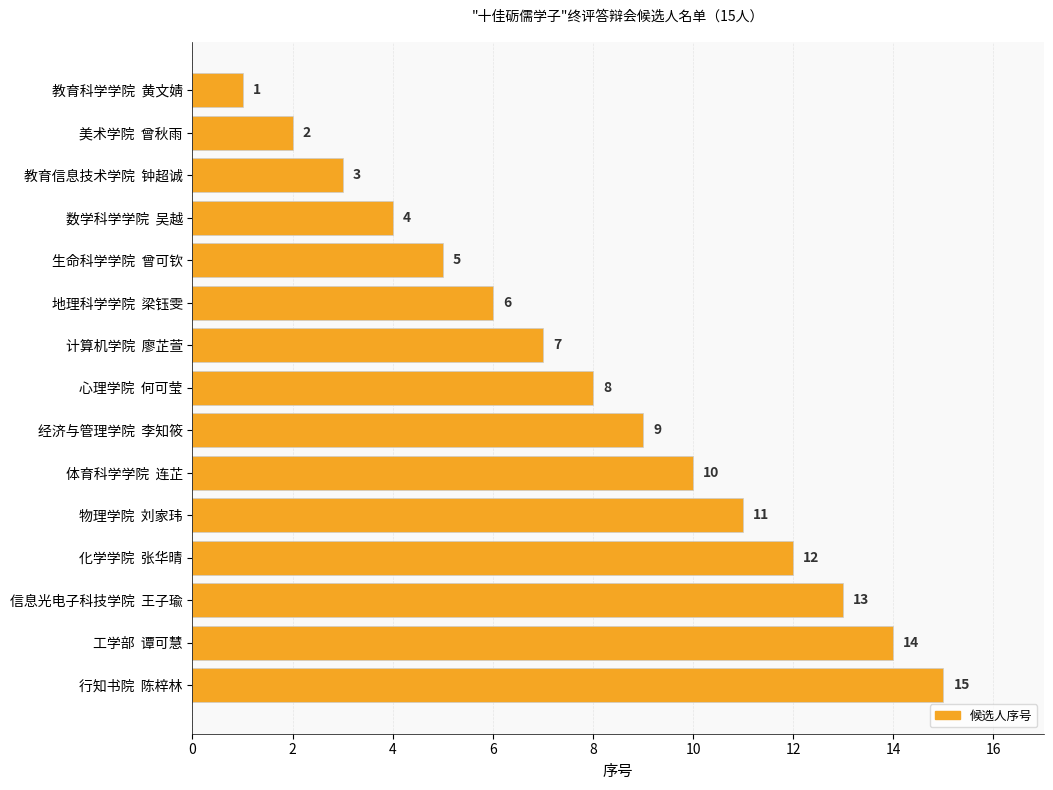

What is the approximate value at 地理科学学院  梁钰雯, to the nearest 5?

5